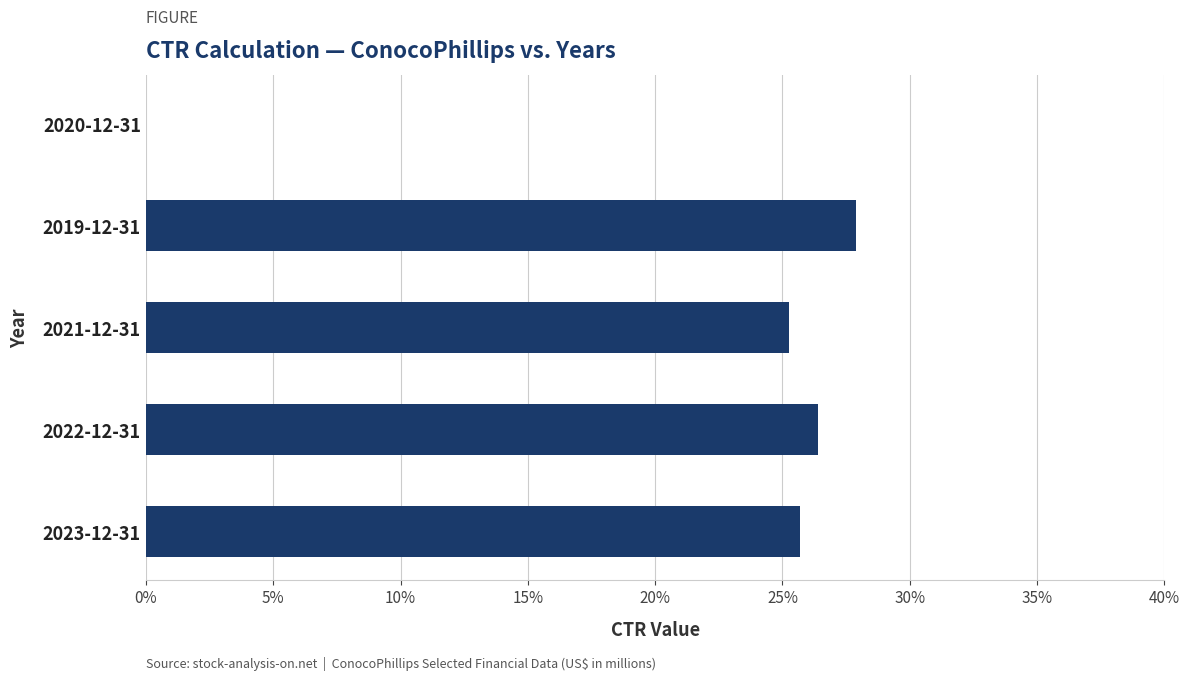

Are the bars grouped side by side (vs. stacked)?

No